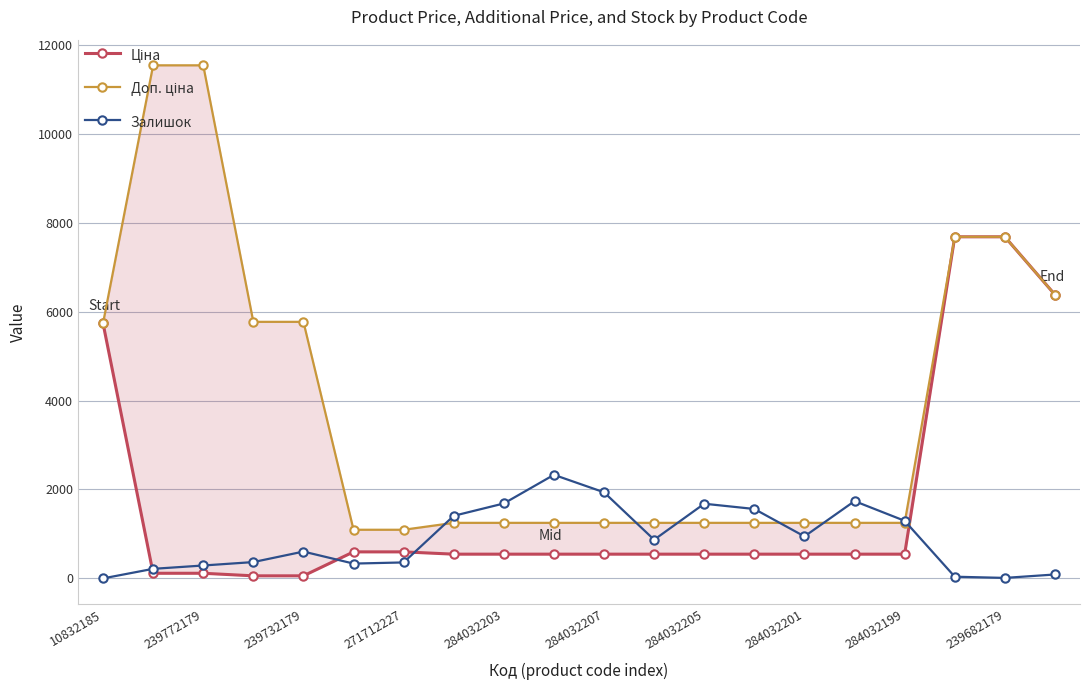

Is it true that Залишок equals 1936 at 284032207?

True